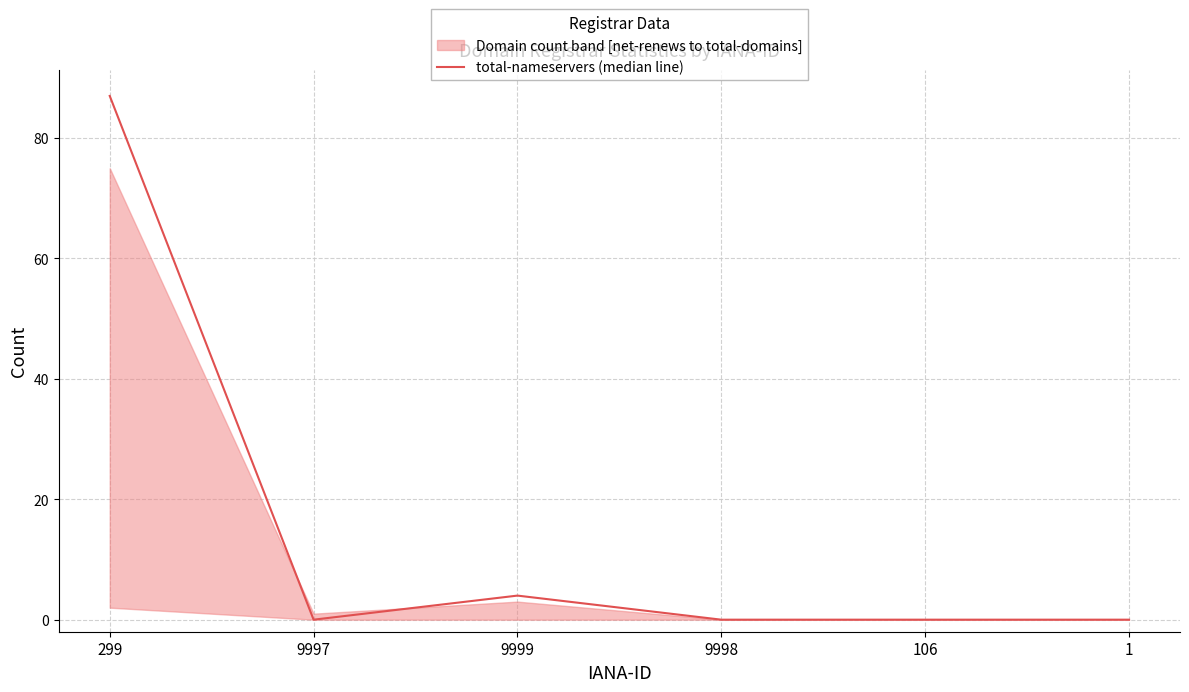

What position from the right is 9998?

3